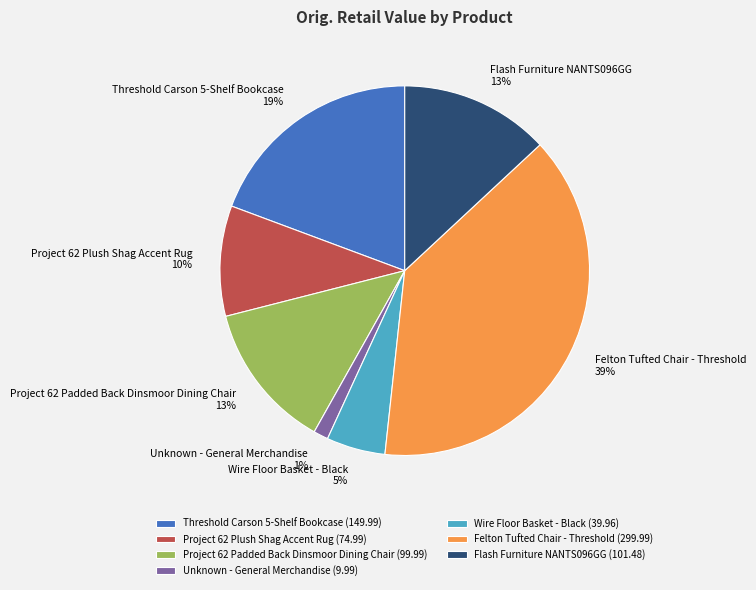

Do Threshold Carson 5-Shelf Bookcase and Flash Furniture NANTS096GG together represent more than half of the pie?

No